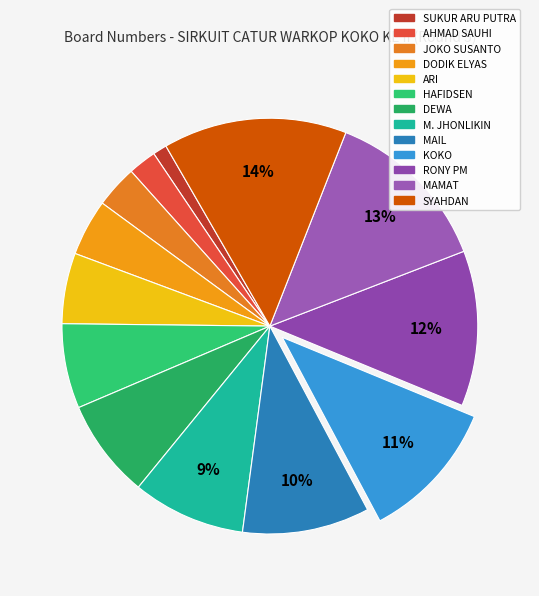

True or false: MAMAT accounts for 8% of the total.

False